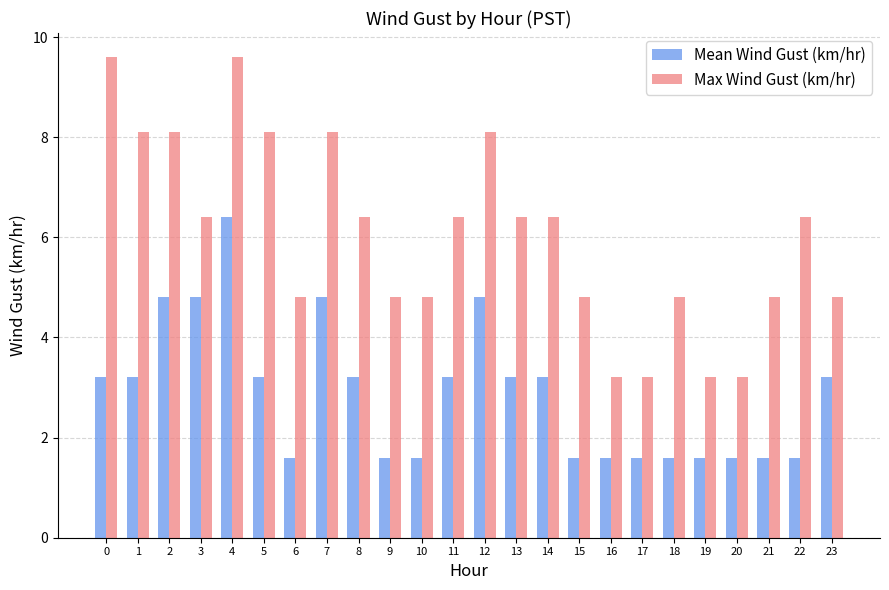

At which category is the sum across all series the highest?

4